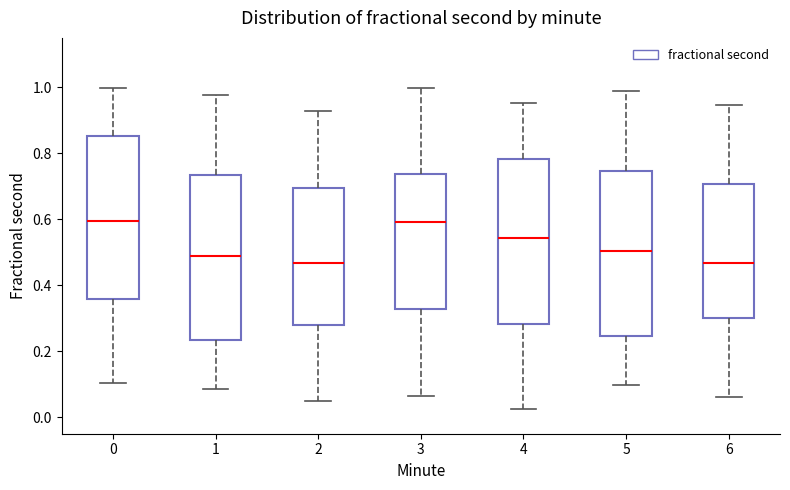

Reading left to right, read every box against the y-axis: the position of its median line, the range the box covers, and the ends of its whiskers. The values are not printed on the chart, so give them approximately, as read against the axis.

0: median 0.60, box 0.36 to 0.86, whiskers 0.10 to 1.00
1: median 0.48, box 0.24 to 0.74, whiskers 0.08 to 0.98
2: median 0.46, box 0.28 to 0.70, whiskers 0.04 to 0.92
3: median 0.60, box 0.32 to 0.74, whiskers 0.06 to 1.00
4: median 0.54, box 0.28 to 0.78, whiskers 0.02 to 0.96
5: median 0.50, box 0.24 to 0.74, whiskers 0.10 to 0.98
6: median 0.46, box 0.30 to 0.70, whiskers 0.06 to 0.94